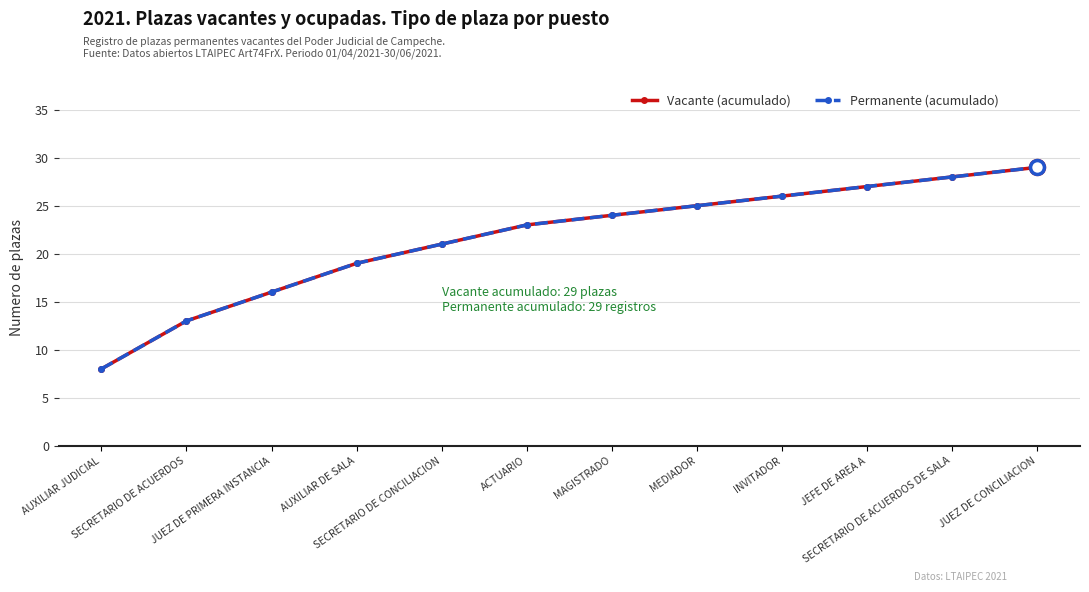

Does the chart have visible grid lines?

Yes